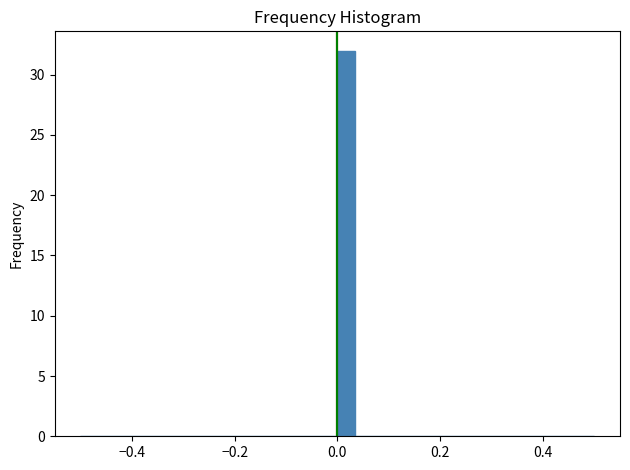

Read against the x-axis, roughly where is the centre of the tallest bar?

0.02